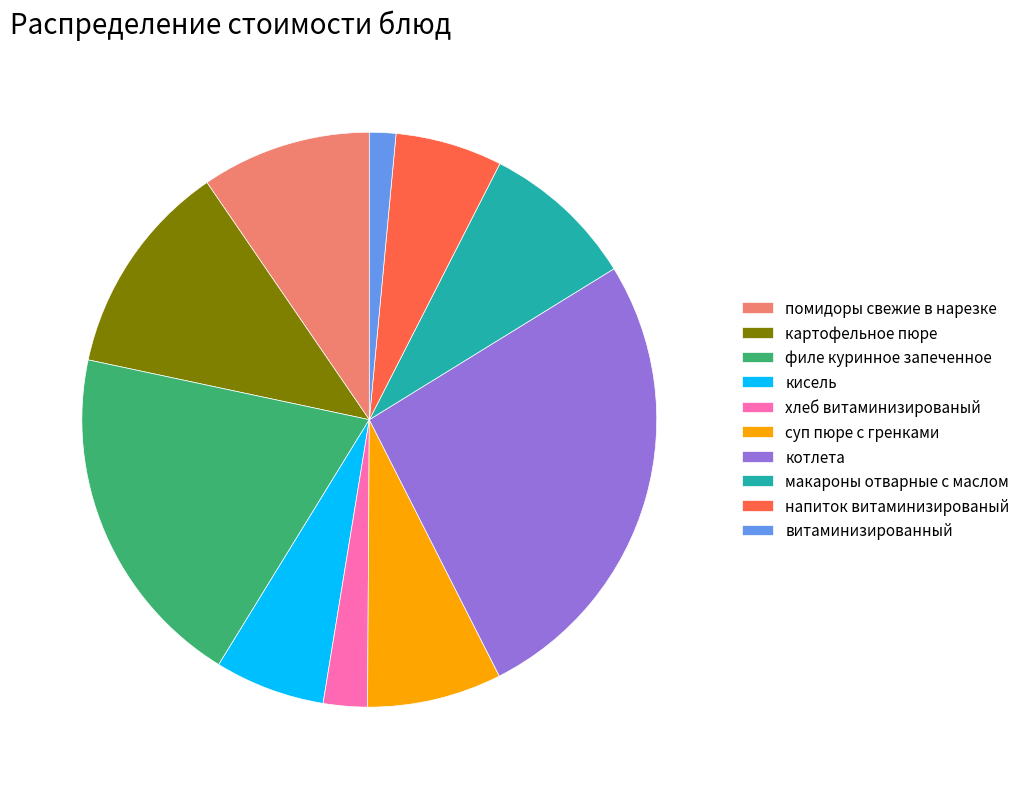

Approximately how many times larger is the value at макароны отварные с маслом compared to витаминизированный?

5.9